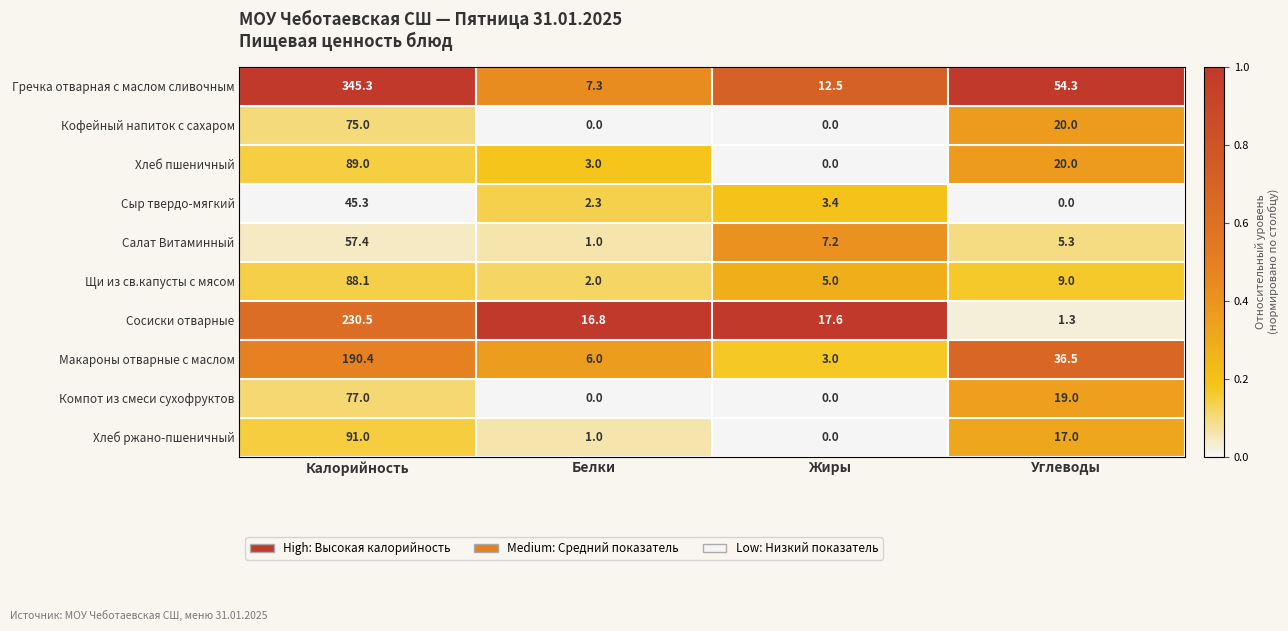

Rank the categories by Хлеб ржано-пшеничный value from highest to lowest.

Калорийность, Углеводы, Белки, Жиры